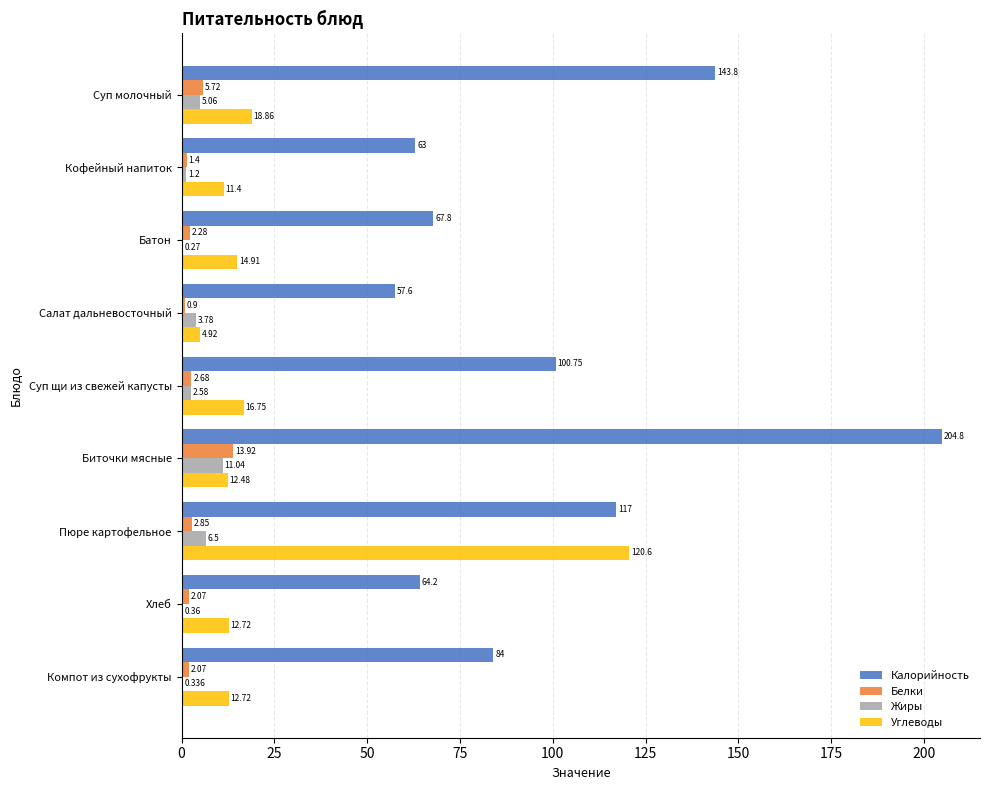

At which category is the sum across all series the highest?

Пюре картофельное